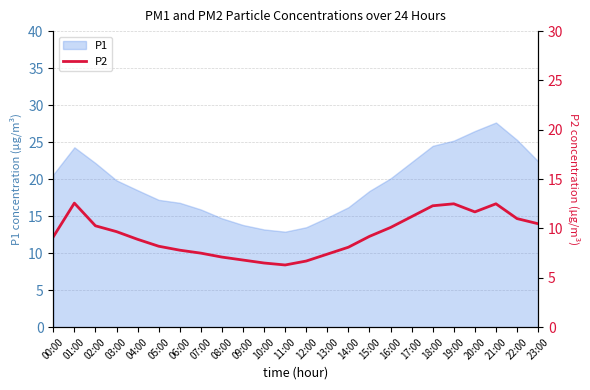

Where is the first local maximum?

01:00